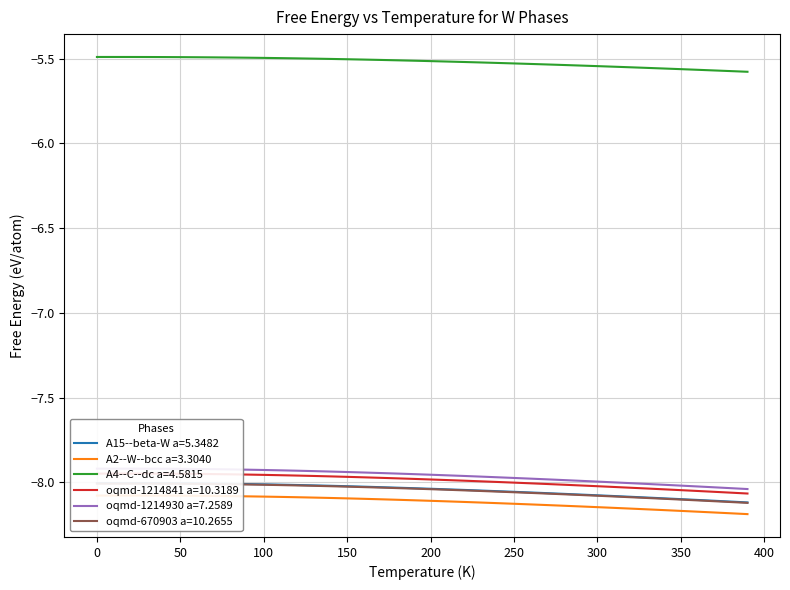

Which category has the lowest value across all series?

390.0